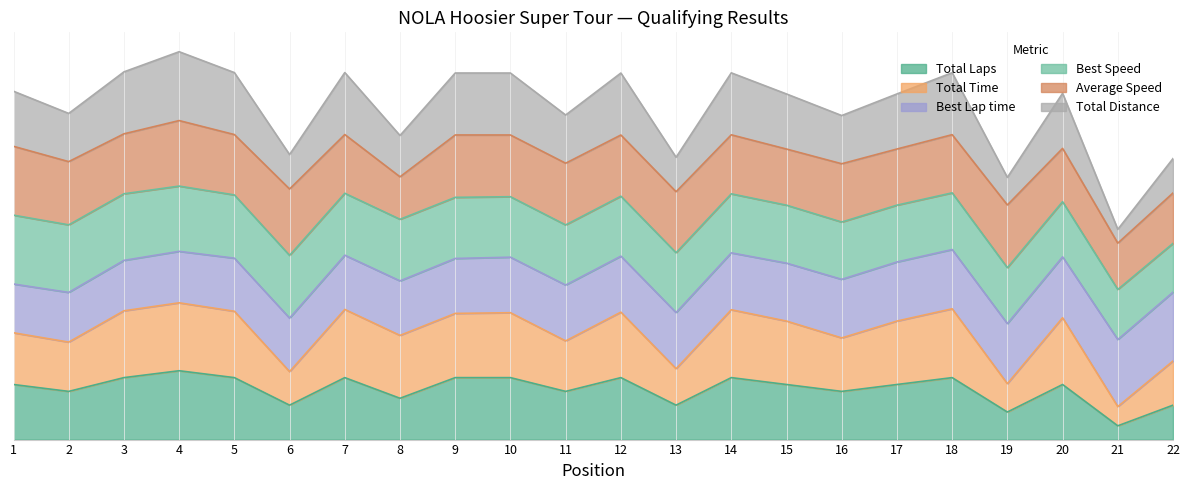

Which category has the highest value in the Total Time series?

18